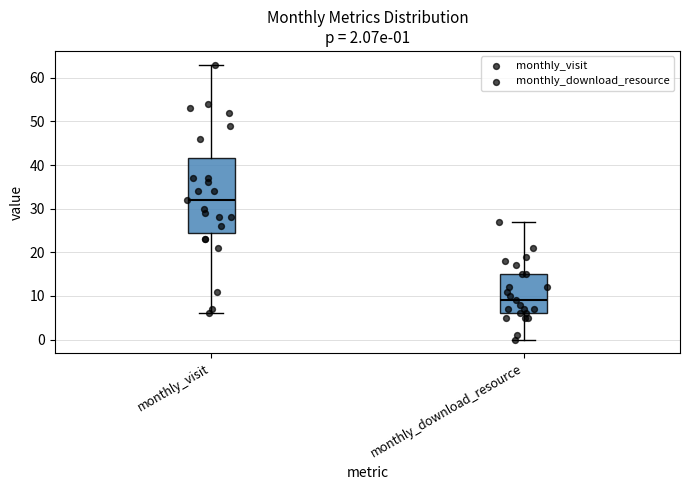

Which box's median line is the highest?

monthly_visit